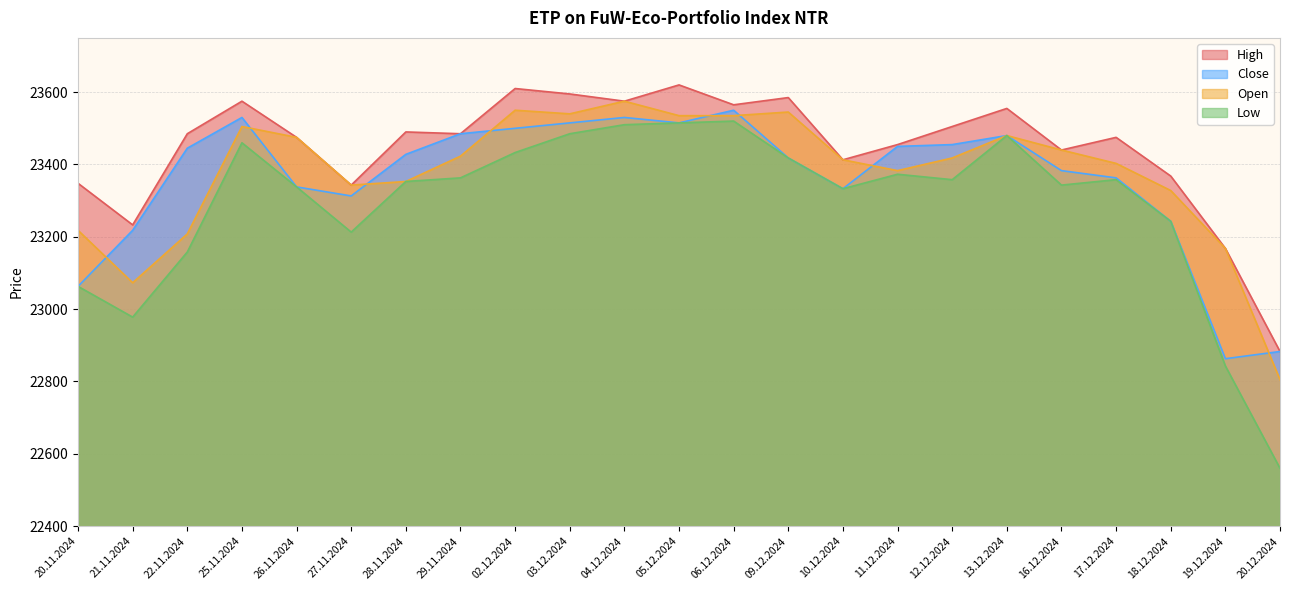

What is the difference between the highest and lowest values at 10.12.2024?

80